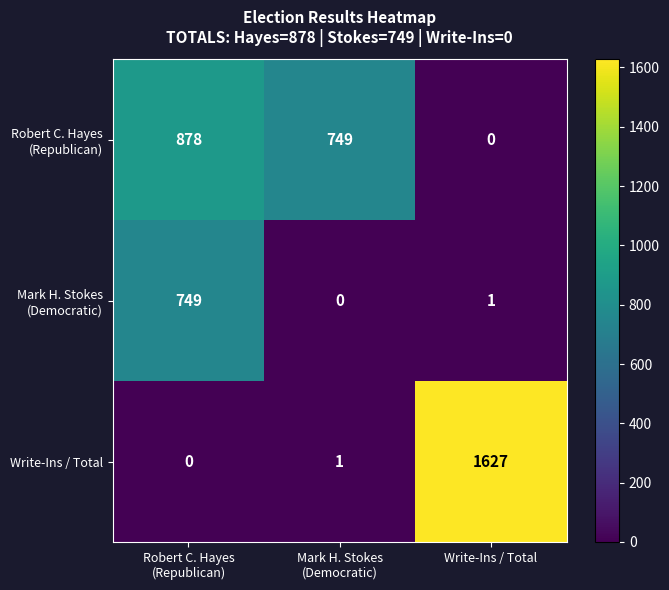

What is the approximate value of Write-Ins / Total at Write-Ins / Total, to the nearest 100?

1600